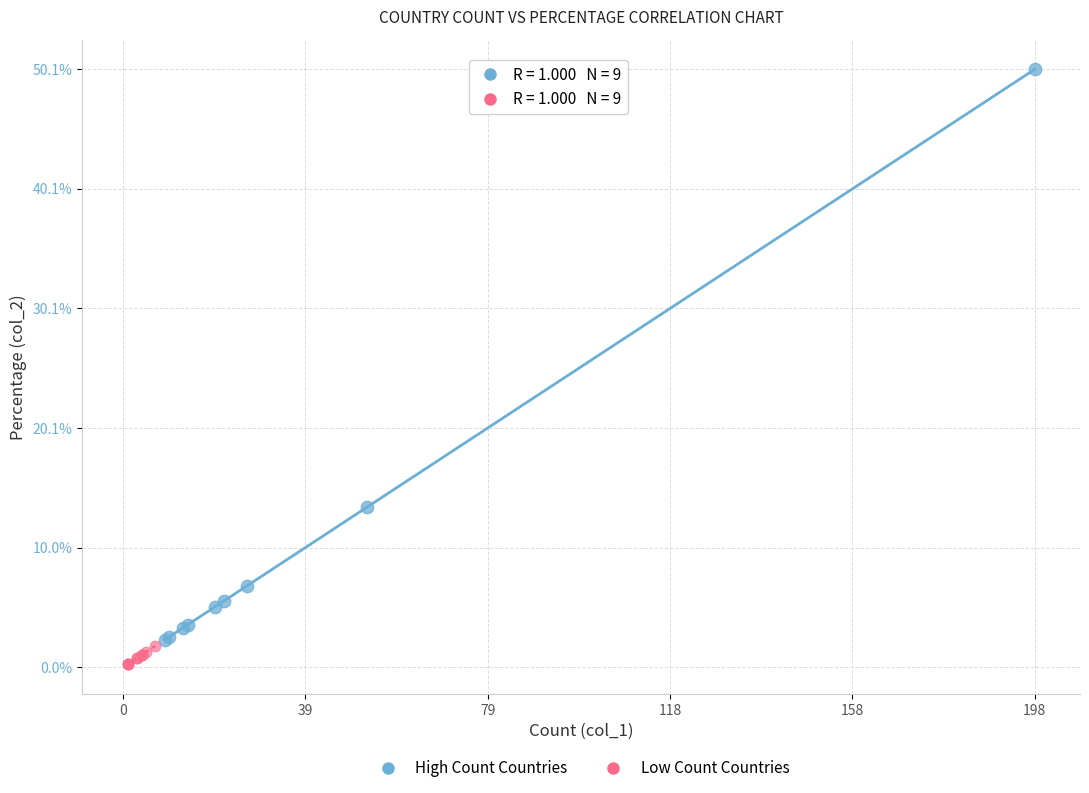

What are all the series names shown in the legend?

High Count Countries, Low Count Countries